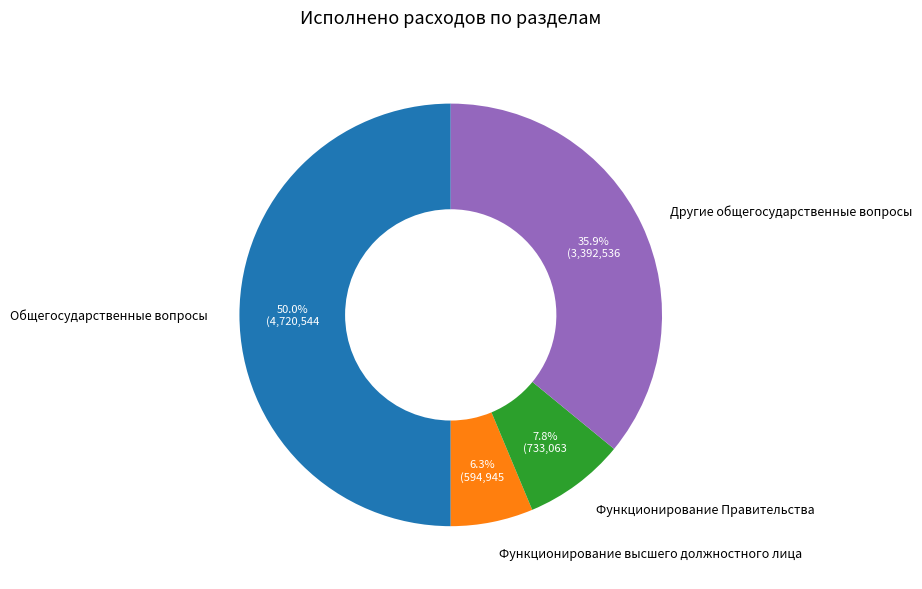

What is the ratio of the value at Функционирование высшего должностного лица to the value at Функционирование Правительства?

0.8